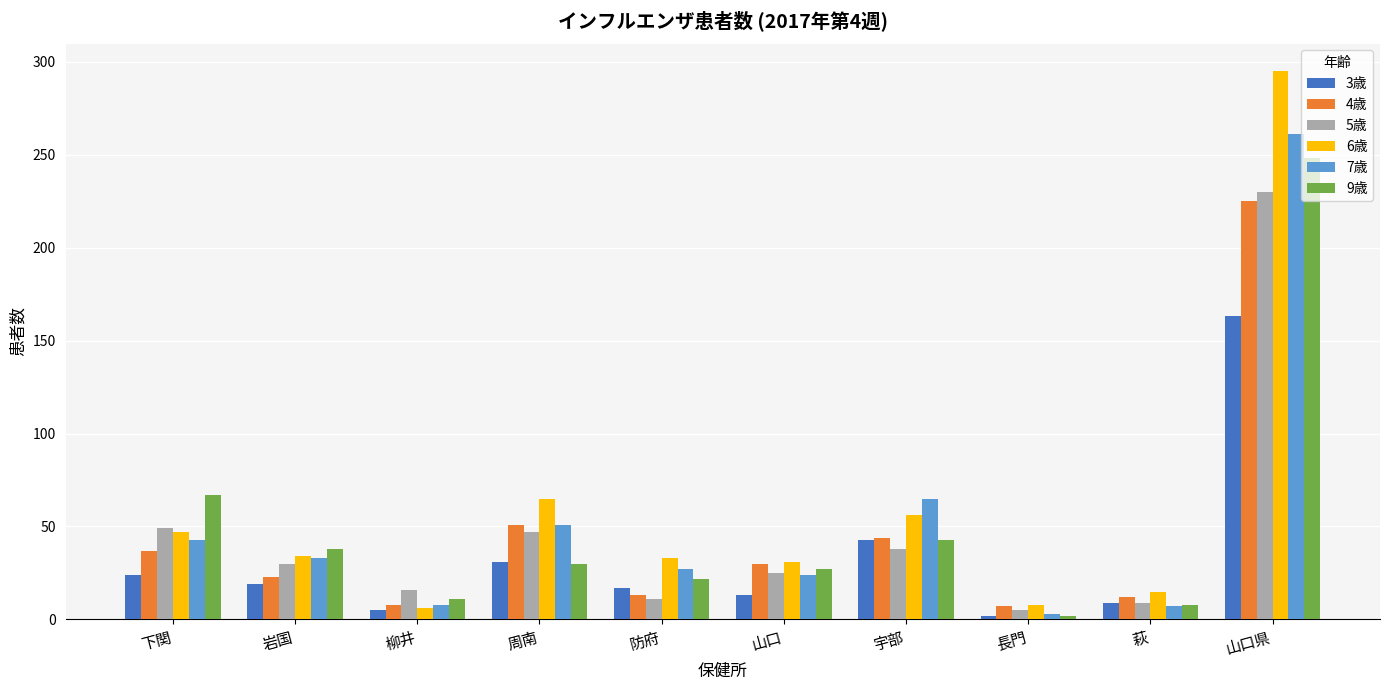

What is the spread (max minus min) of values at 山口?

18